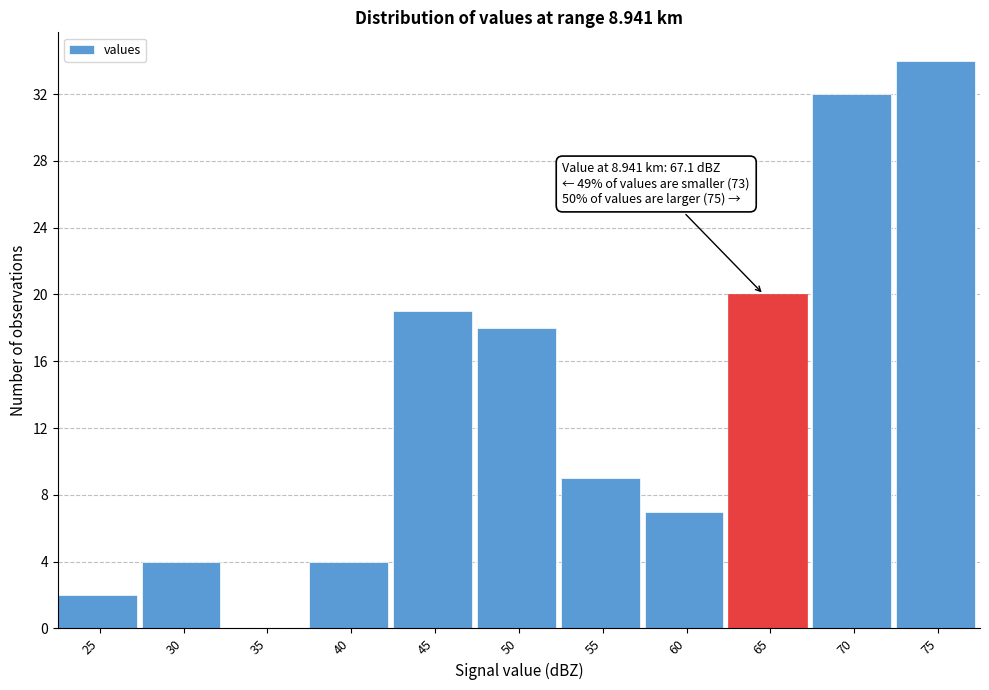

Reading right to left, what are all the values shown in this chart?

75=34	70=32	65=20	60=7	55=9	50=18	45=19	40=4	35=0	30=4	25=2